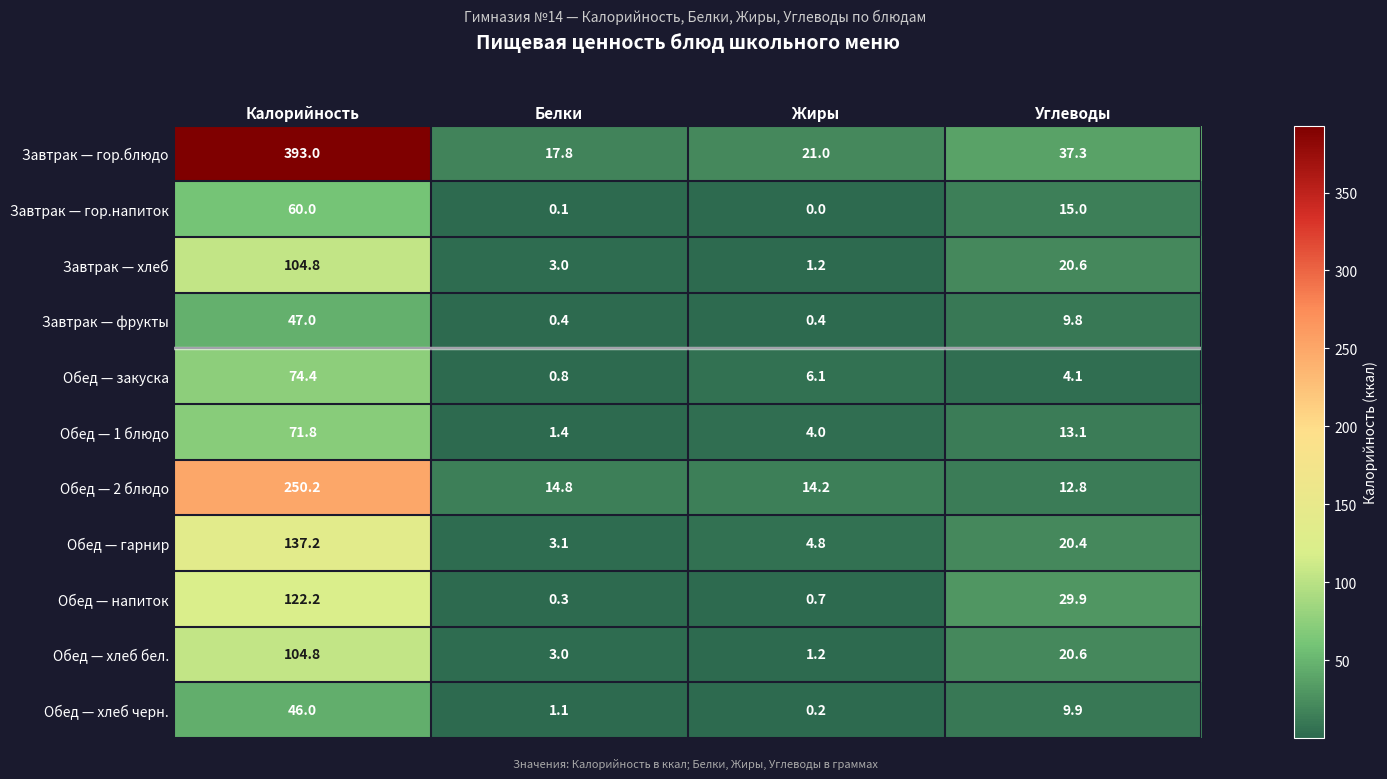

True or false: Завтрак — хлеб has a value of 1.2 at Жиры.

True